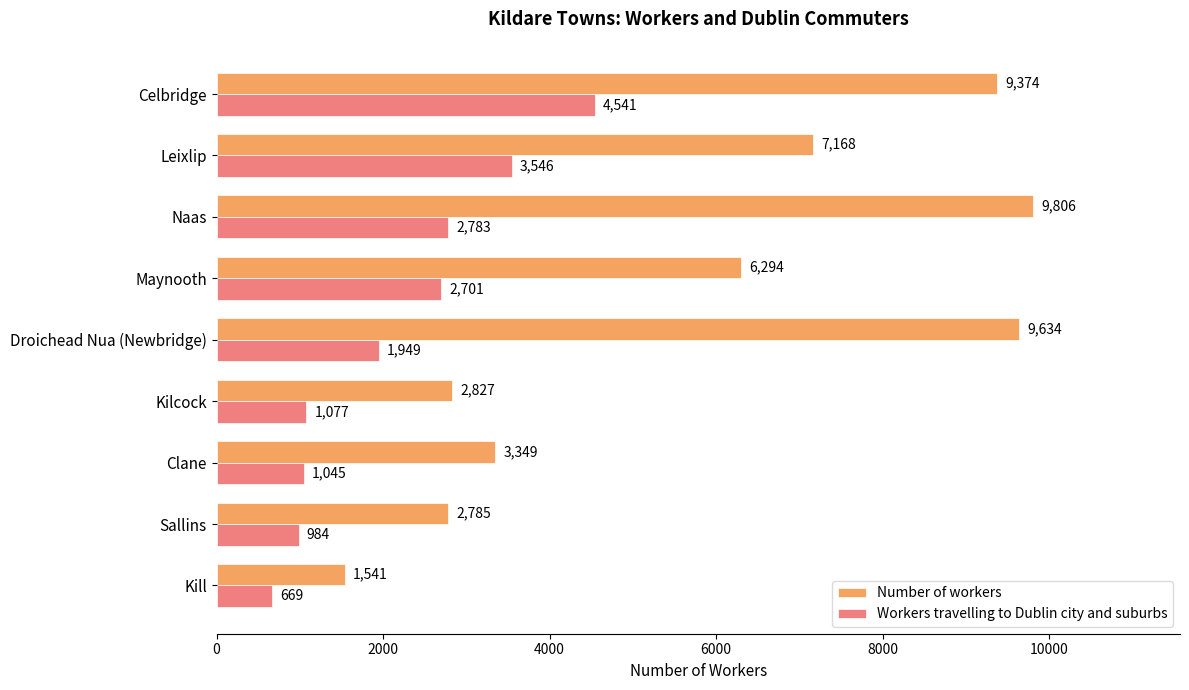

Is it true that Workers travelling to Dublin city and suburbs equals 984 at Sallins?

True